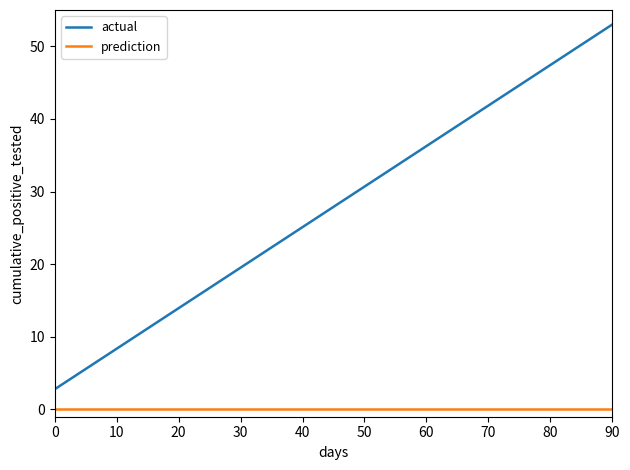

What is the difference between the maximum and minimum values in the actual series?

50.2